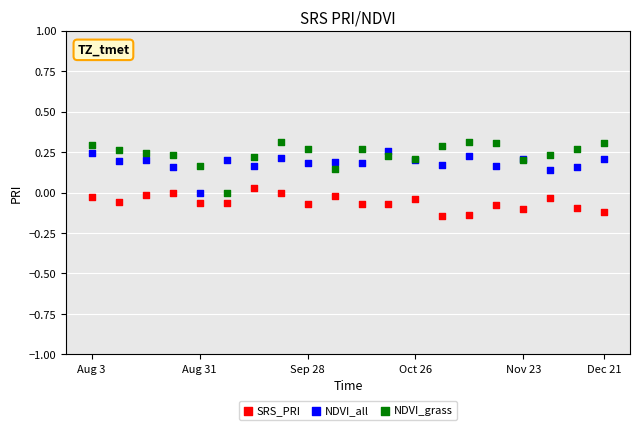

Which series contains the highest Y value?

NDVI_grass